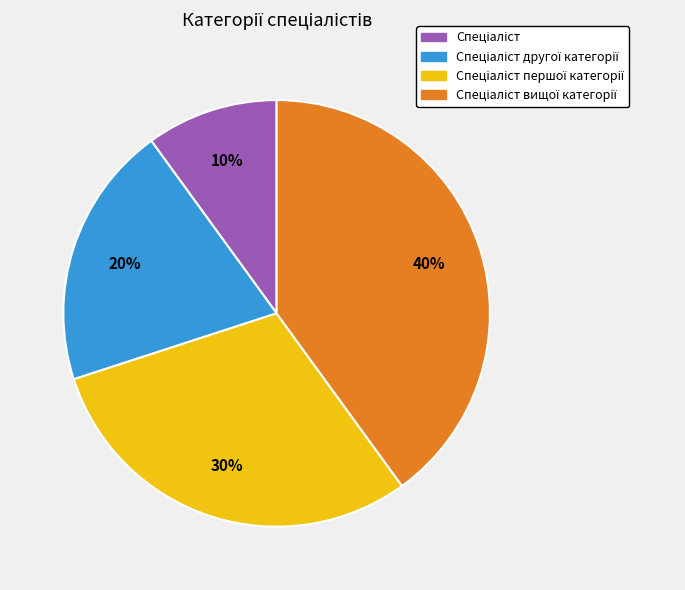

To the nearest percent, what is the average slice percentage?

25%